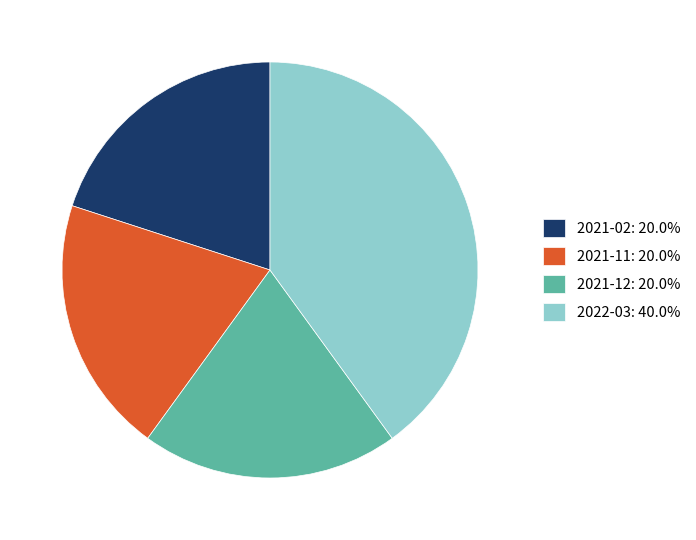

Does 2021-11 represent more than half of the total?

No